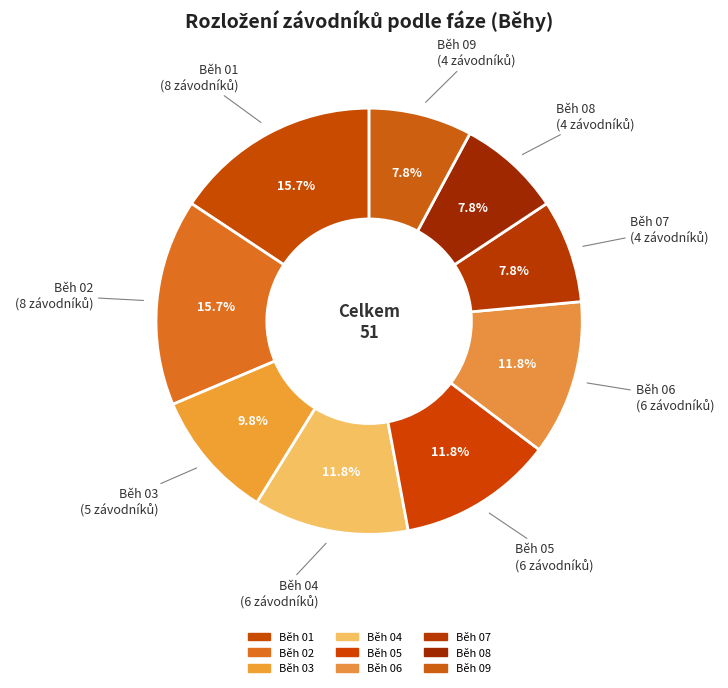

Does Běh 06 account for over 50% of the chart?

No